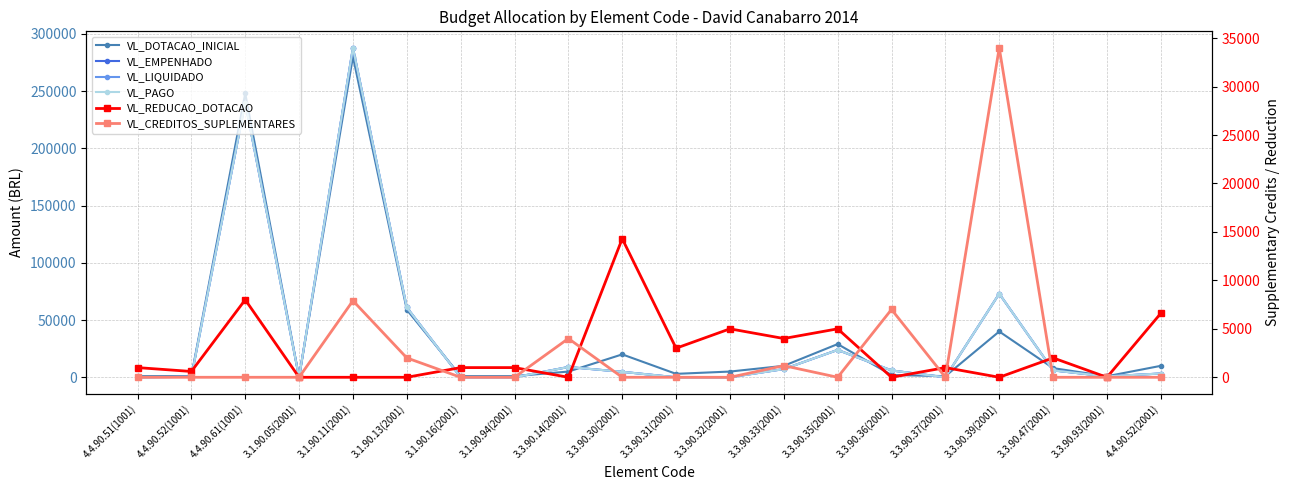

What is the highest value of the VL_LIQUIDADO series?

287819.7